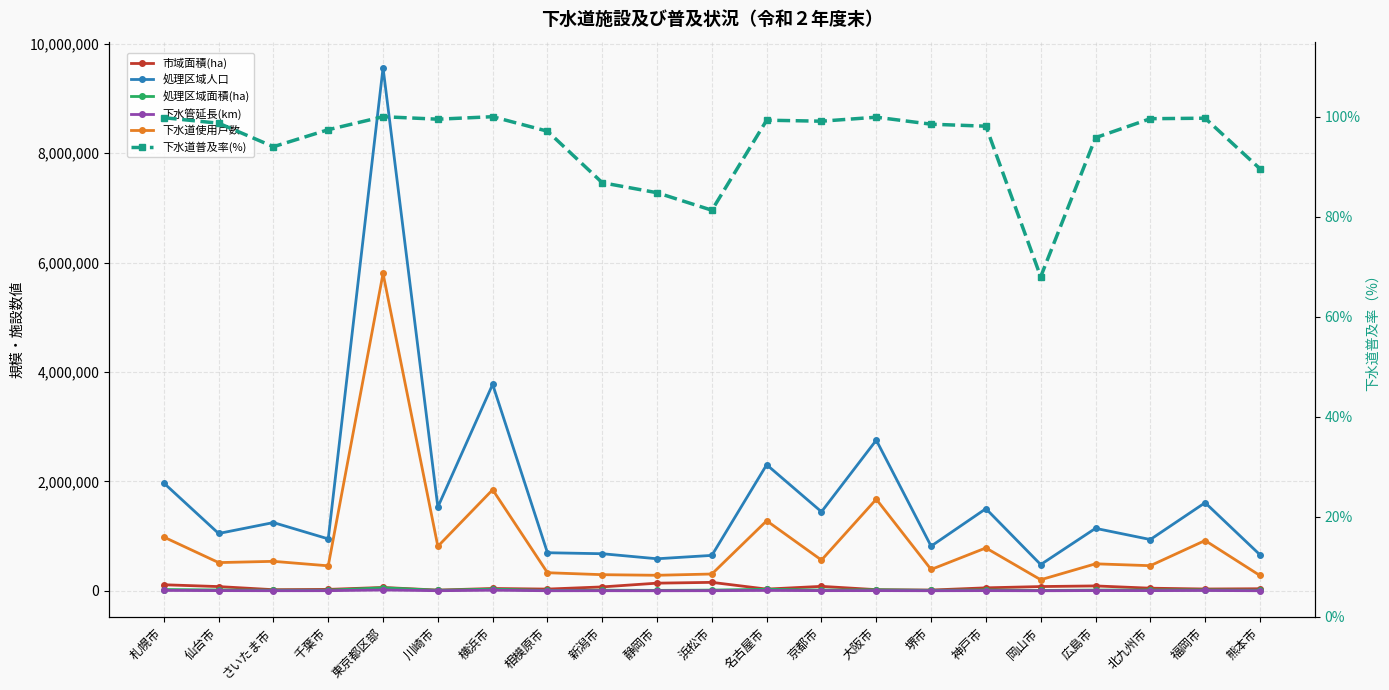

What are all the series names shown in the legend?

市域面積(ha), 処理区域人口, 処理区域面積(ha), 下水管延長(km), 下水道使用戸数, 下水道普及率(%)